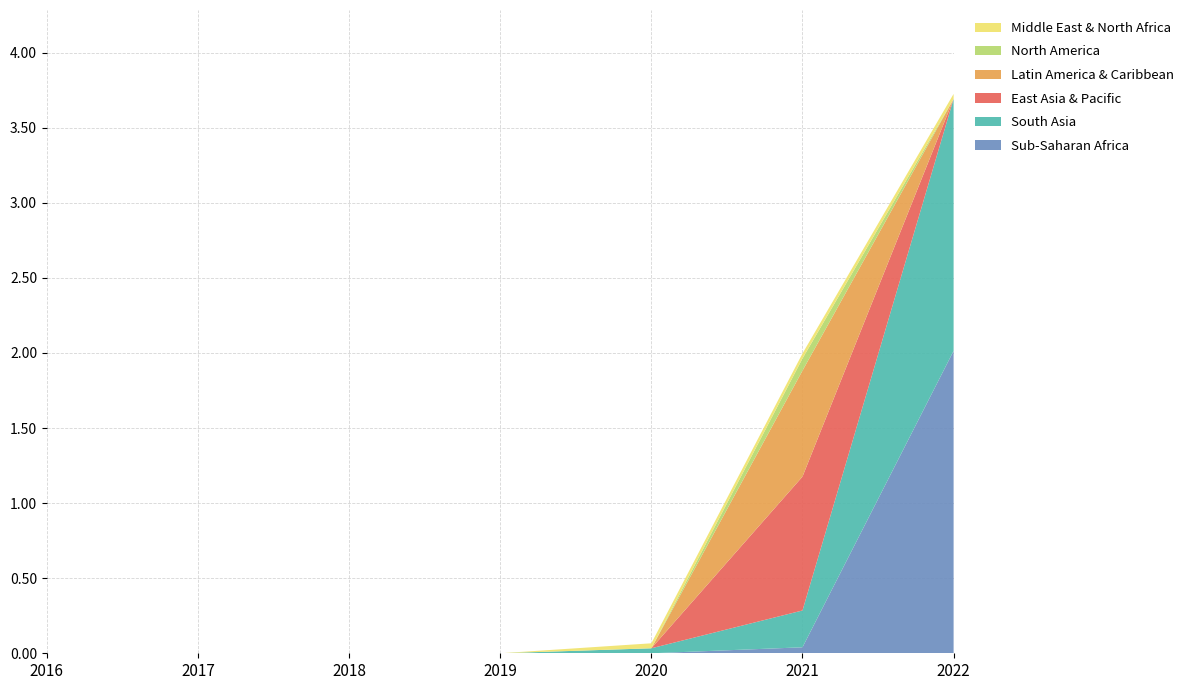

Reading right to left, extract all data points from this chart.

Sub-Saharan Africa: 2.0	0.0	0.0	0.0	0.0	0.0	0.0
South Asia: 1.7	0.2	0.0	0.0	0.0	0.0	0.0
East Asia & Pacific: 0.0	0.9	0.0	0.0	0.0	0.0	0.0
Latin America & Caribbean: 0.0	0.7	0.0	0.0	0.0	0.0	0.0
North America: 0.0	0.1	0.0	0.0	0.0	0.0	0.0
Middle East & North Africa: 0.0	0.0	0.0	0.0	0.0	0.0	0.0